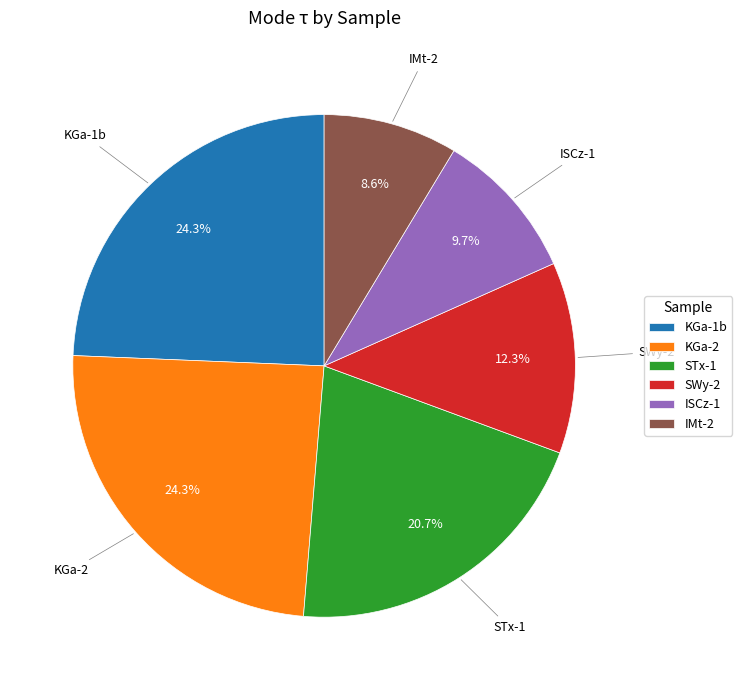

The IMt-2 slice represents 2% of the pie. True or false?

False